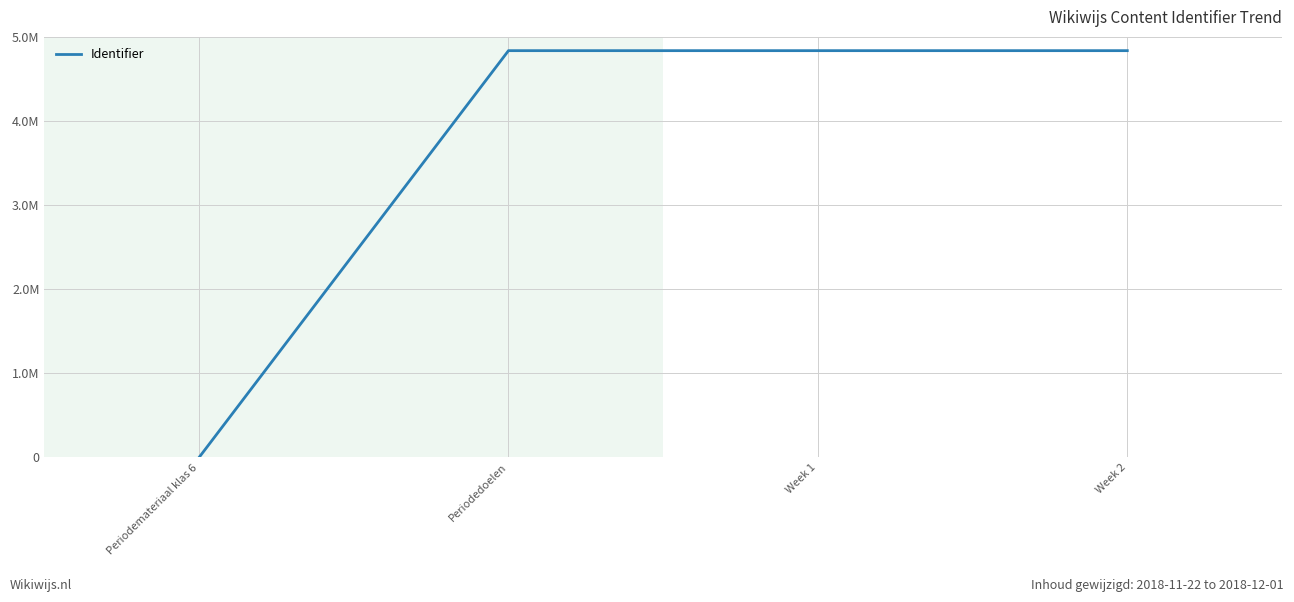

Is this an area chart (filled region under the line)?

No